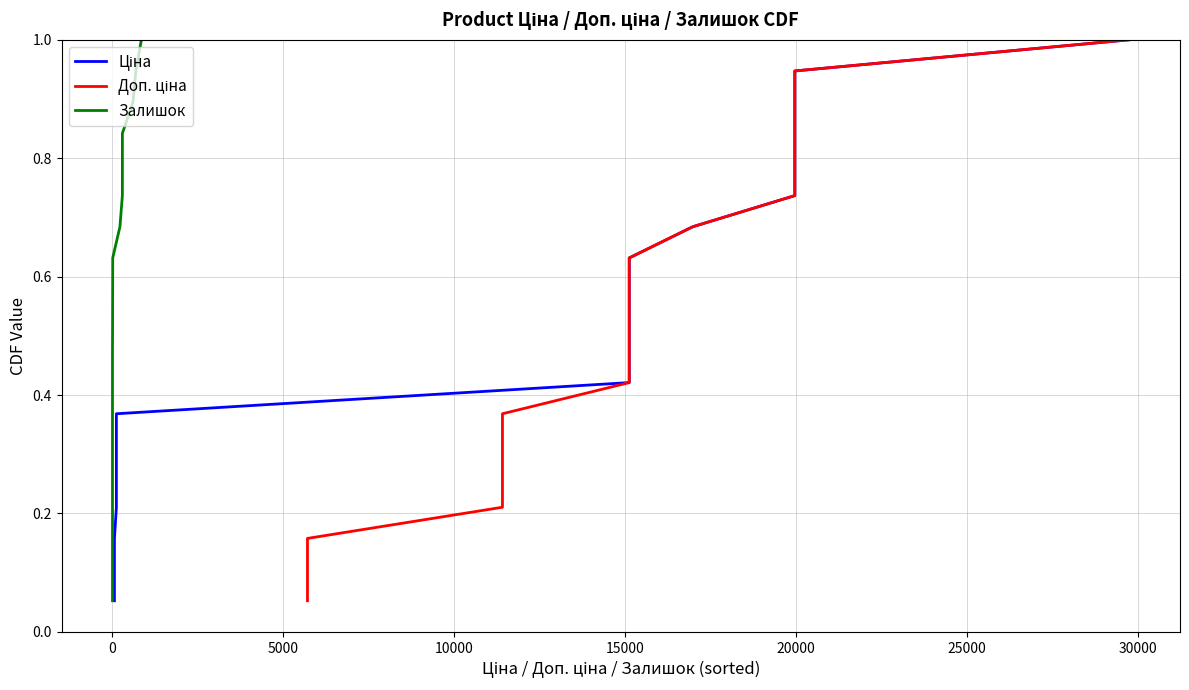

True or false: Залишок and Доп. ціна cross at least once.

False